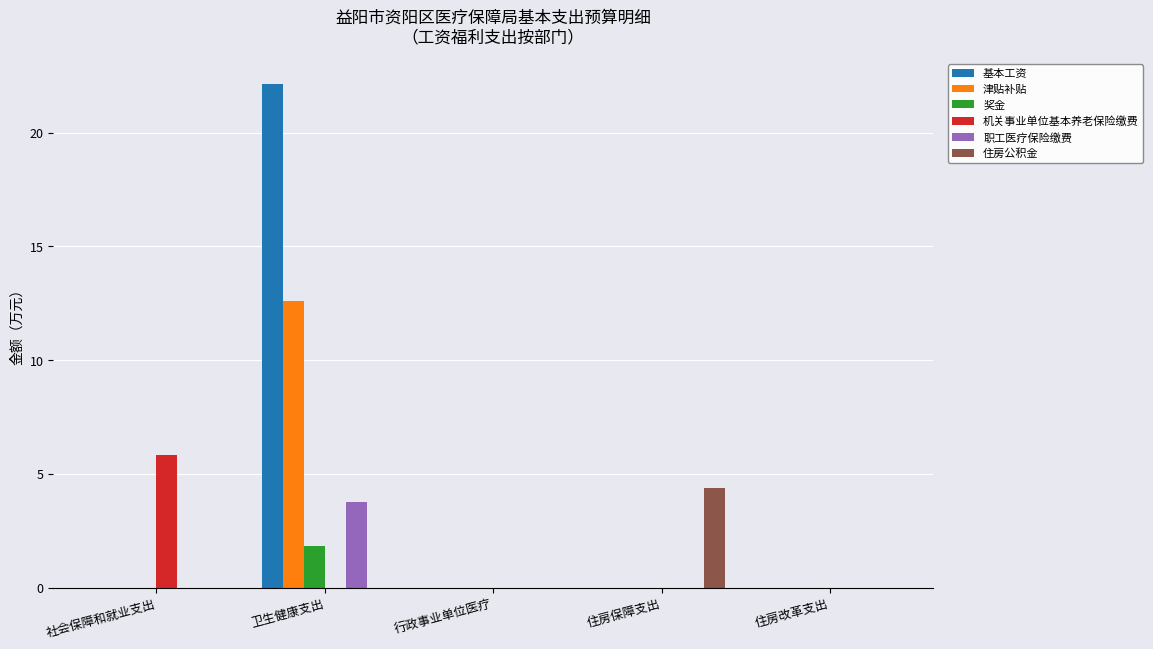

At which category is the sum across all series the highest?

卫生健康支出